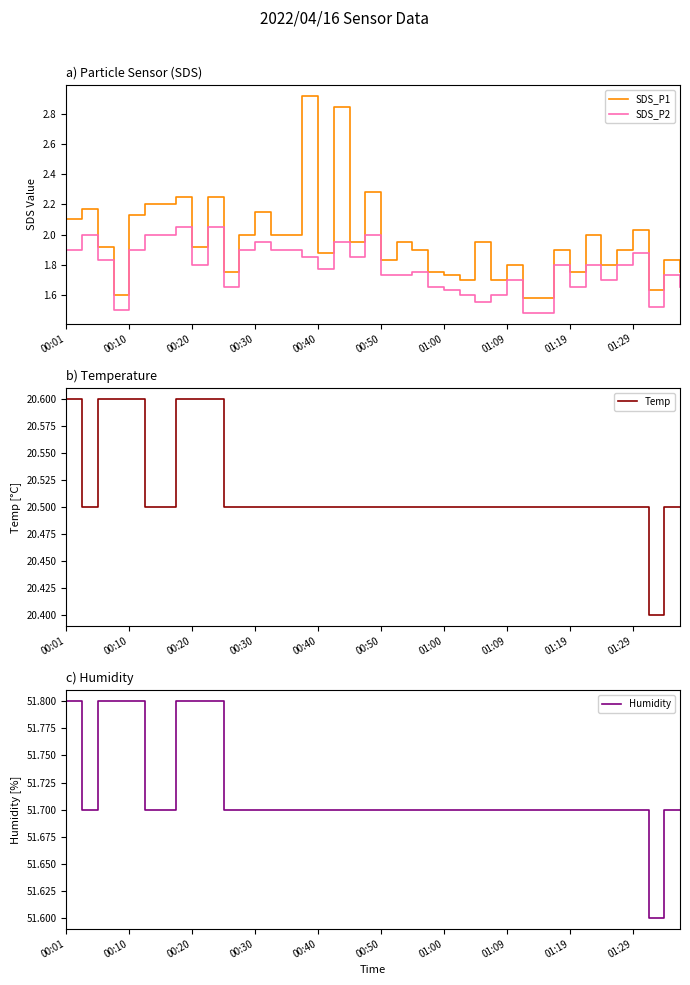

What is the lowest value of the SDS_P2 series?

1.5